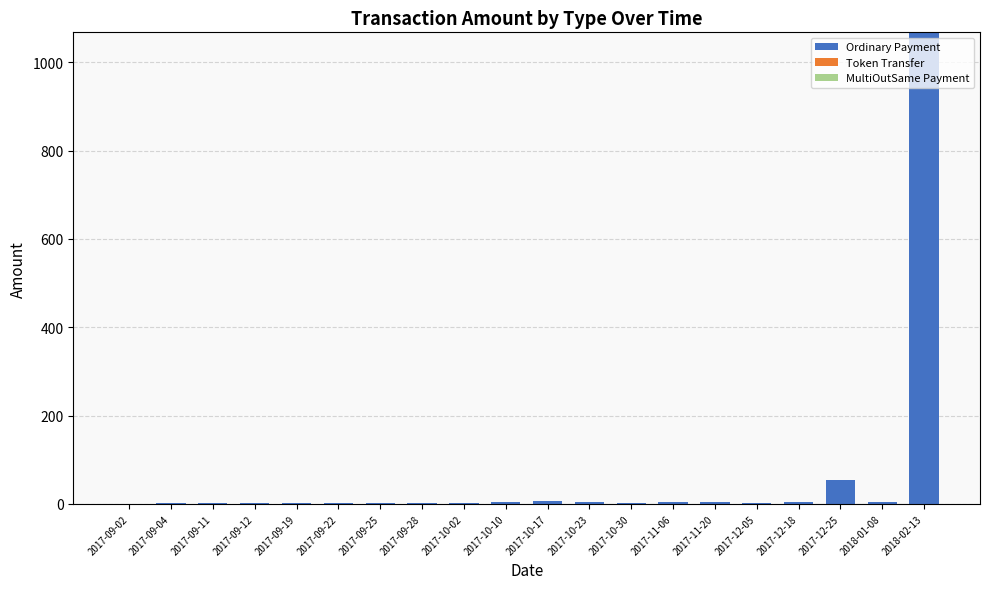

What is the highest value of the Ordinary Payment series?

1068.1